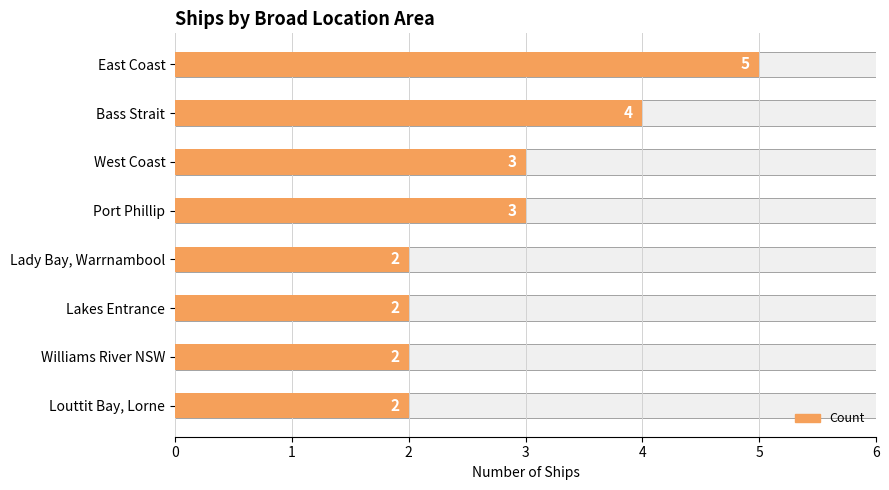

Is it true that the value at Port Phillip is 2?

False